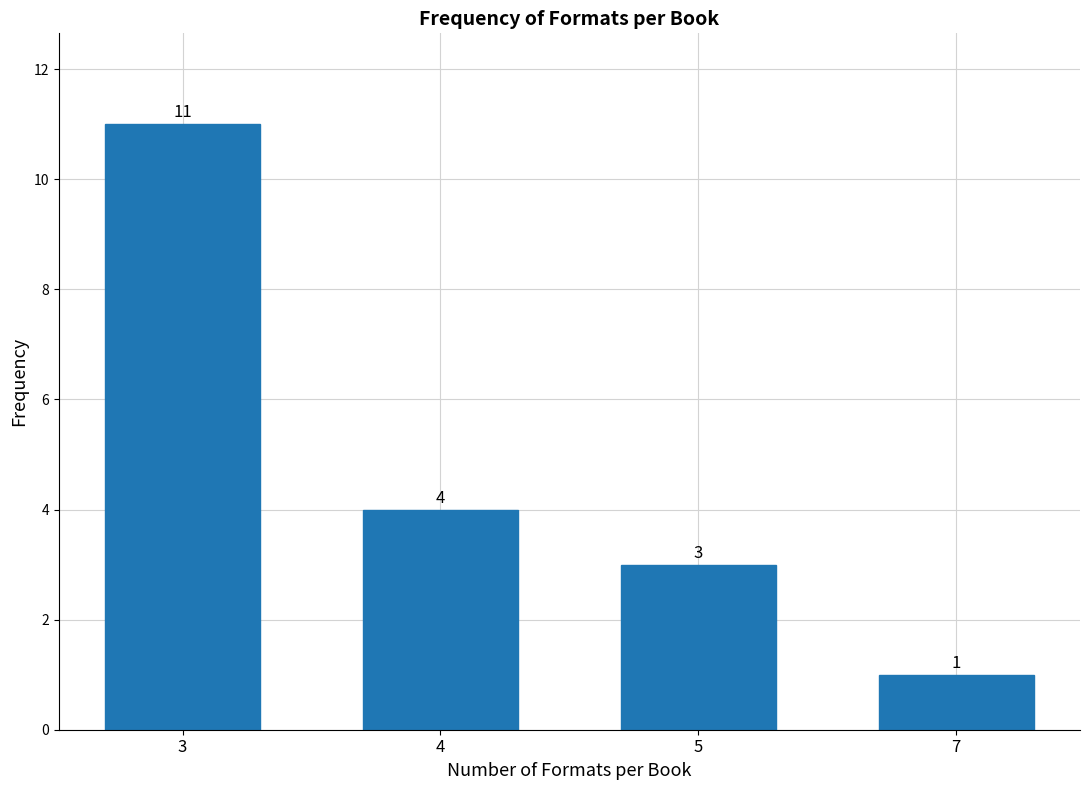

Reading left to right, what are all the values shown in this chart?

3=11	4=4	5=3	7=1